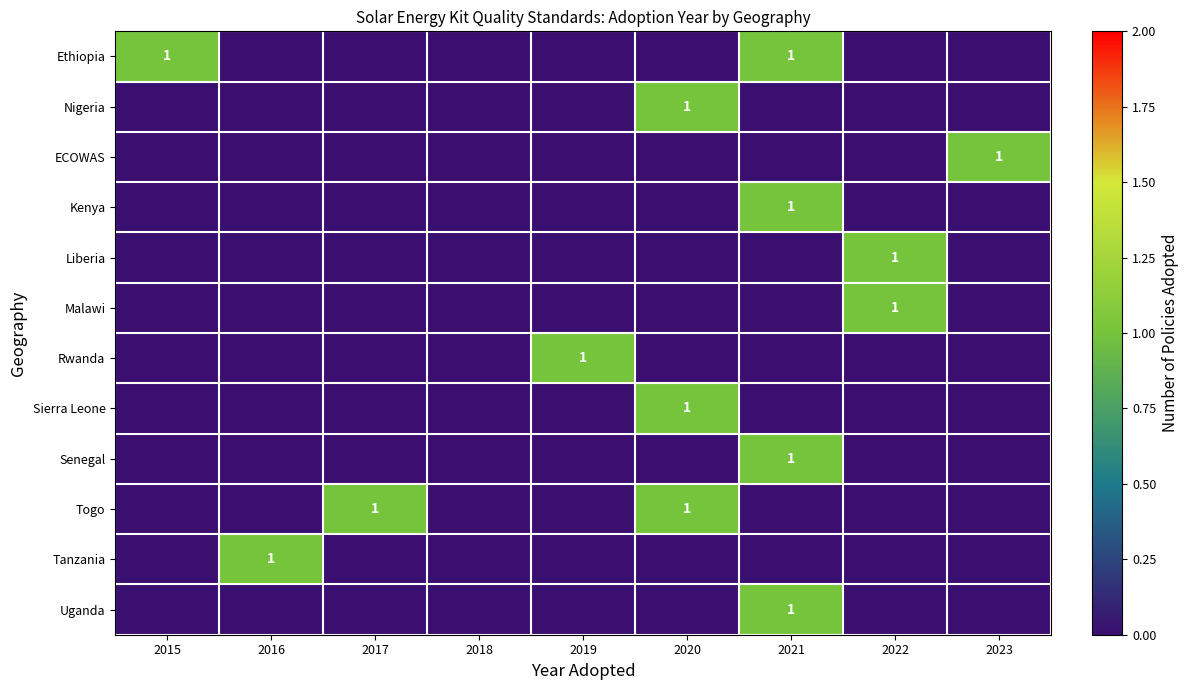

The Sierra Leone series shows 1 at 2020. True or false?

True